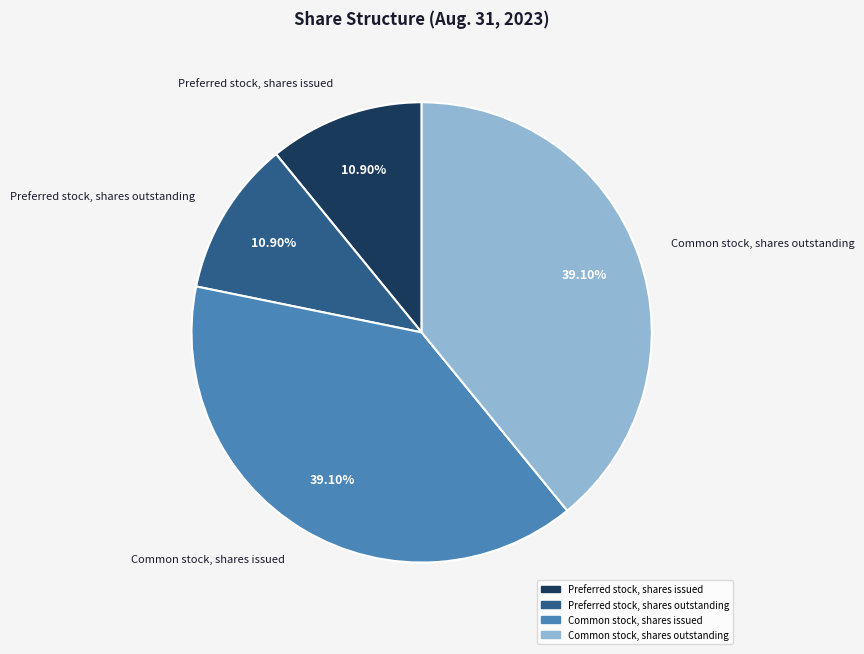

To the nearest percent, what is the difference between the largest and smallest slice percentages?

28%